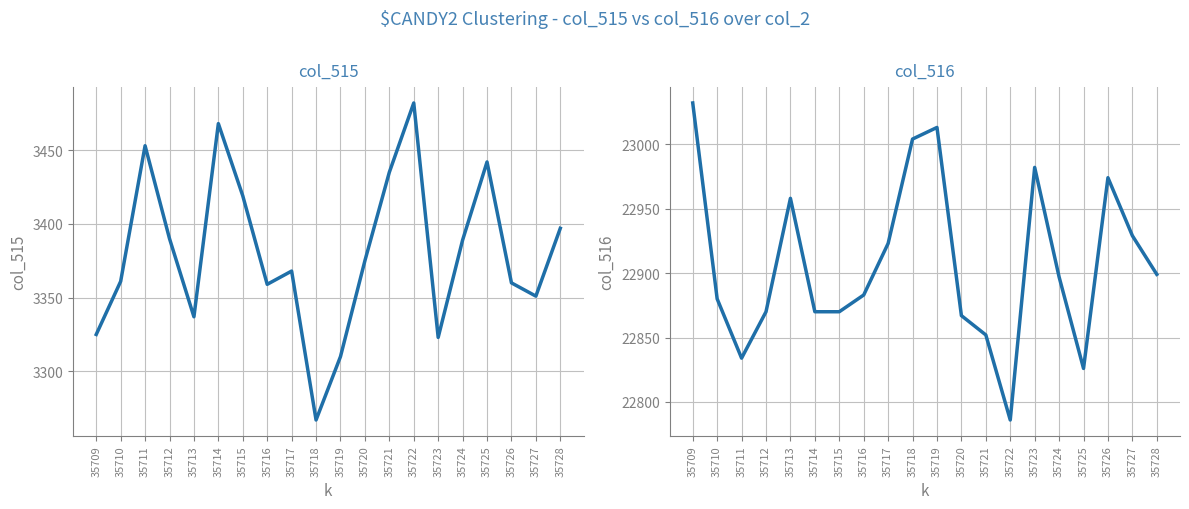

At which category does col_515 reach its first local peak?

35711